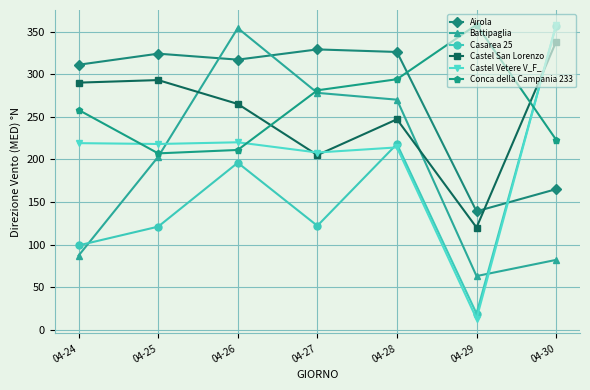

In Conca della Campania 233, how many points are higher than both neighbors (excluding endpoints)?

1